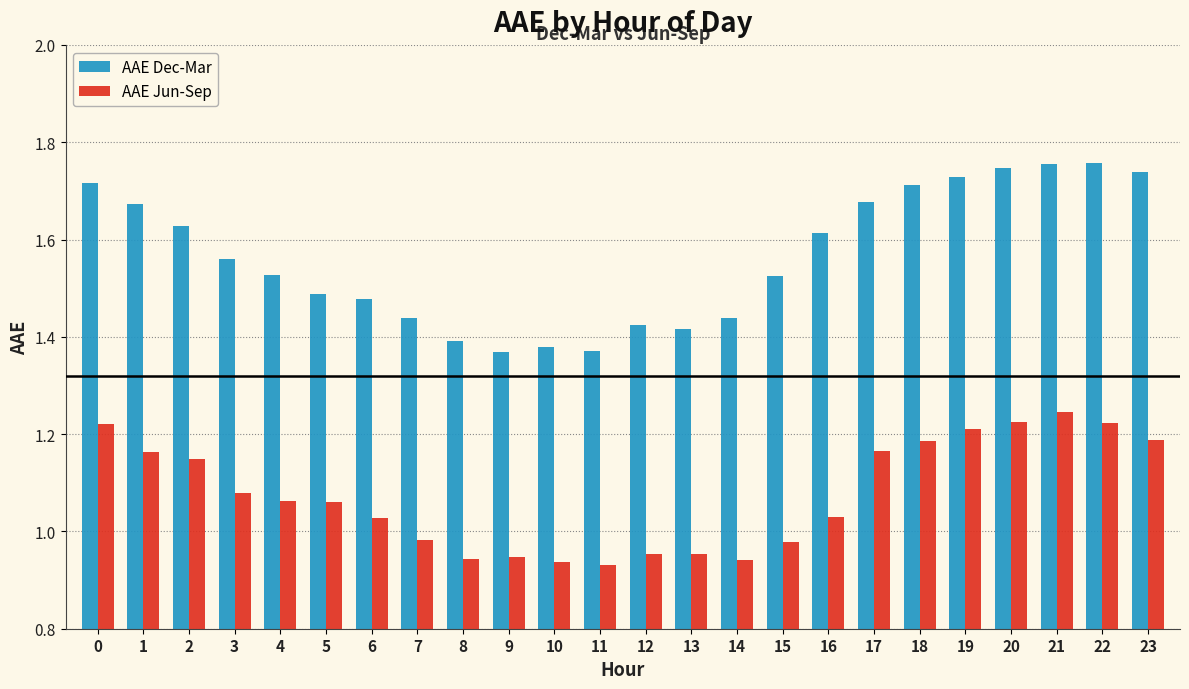

The AAE Dec-Mar series shows 1.7 at 17. True or false?

True